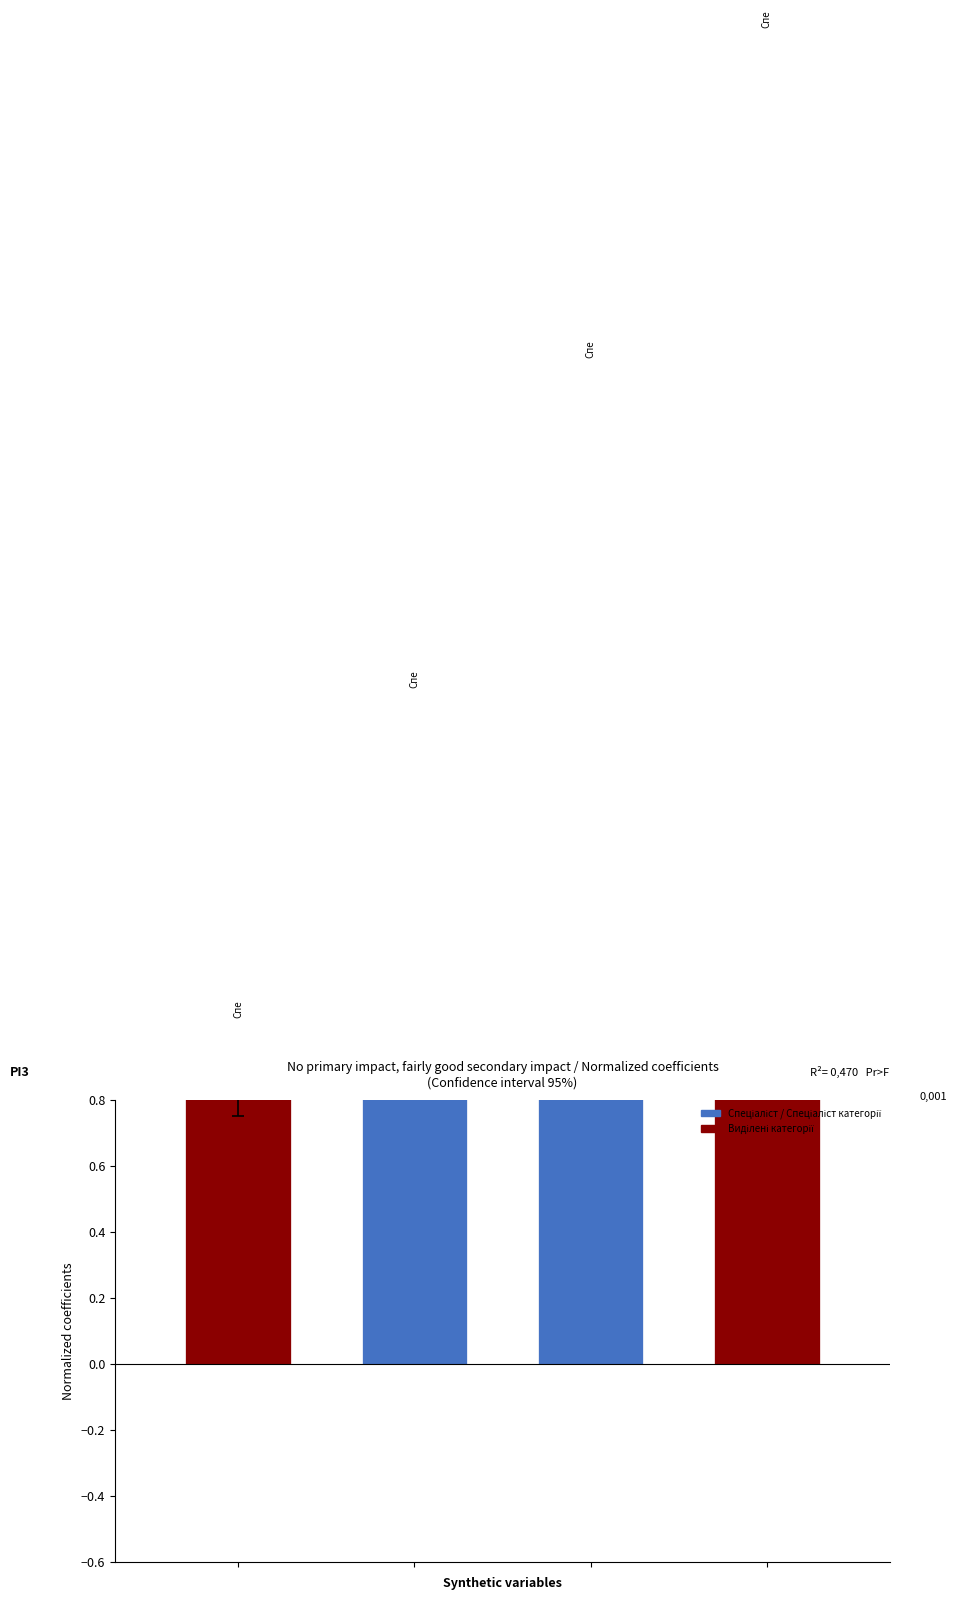

Between 2 and 0, which is larger?

2